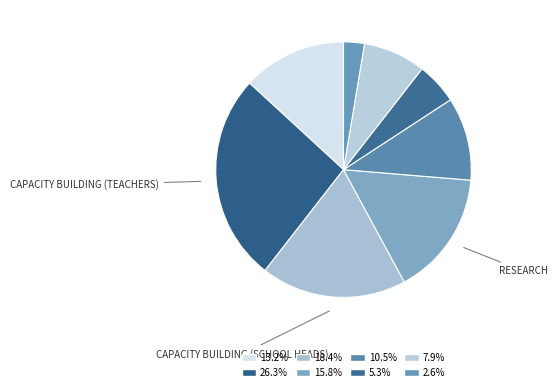

Which slice is the largest?

Capacity Building (Teachers)